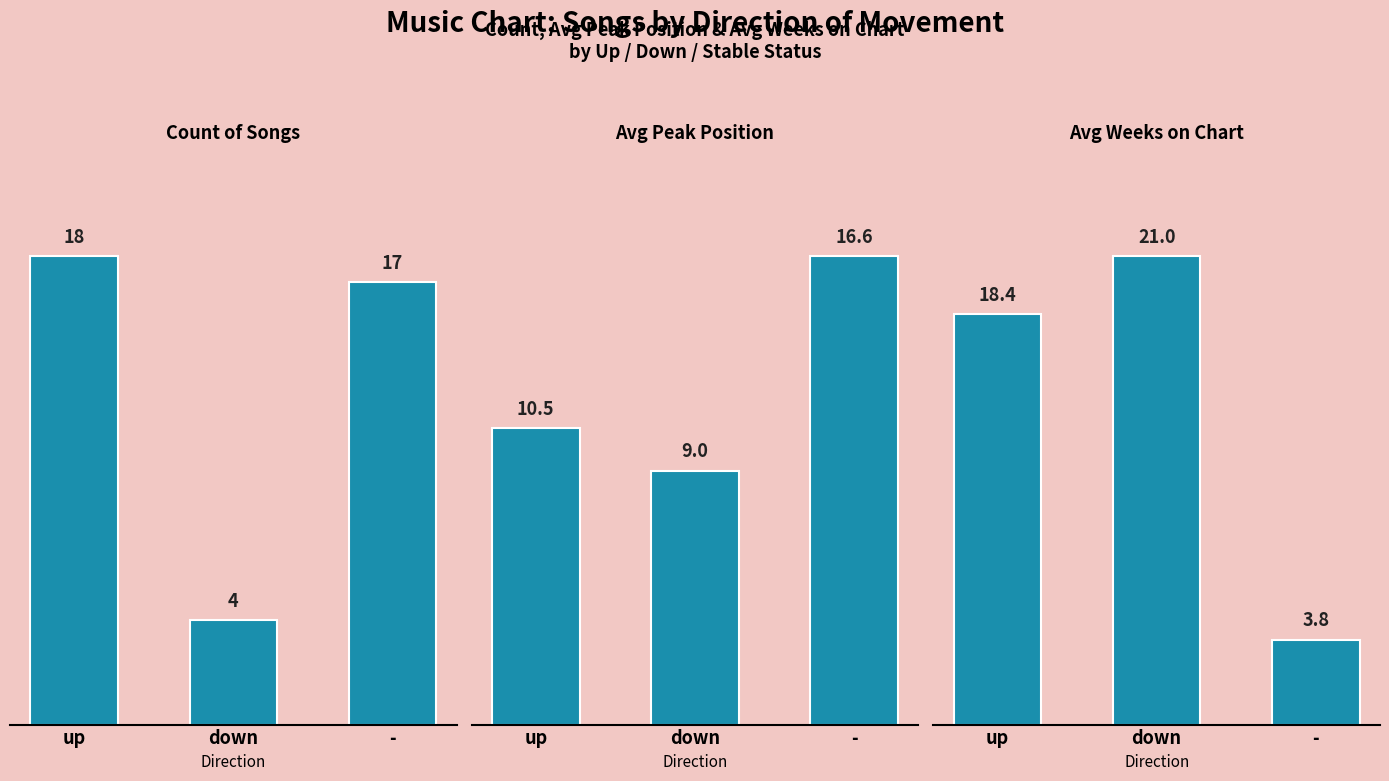

What is the value of the Count of Songs bar at the 2nd from the left?

4.0